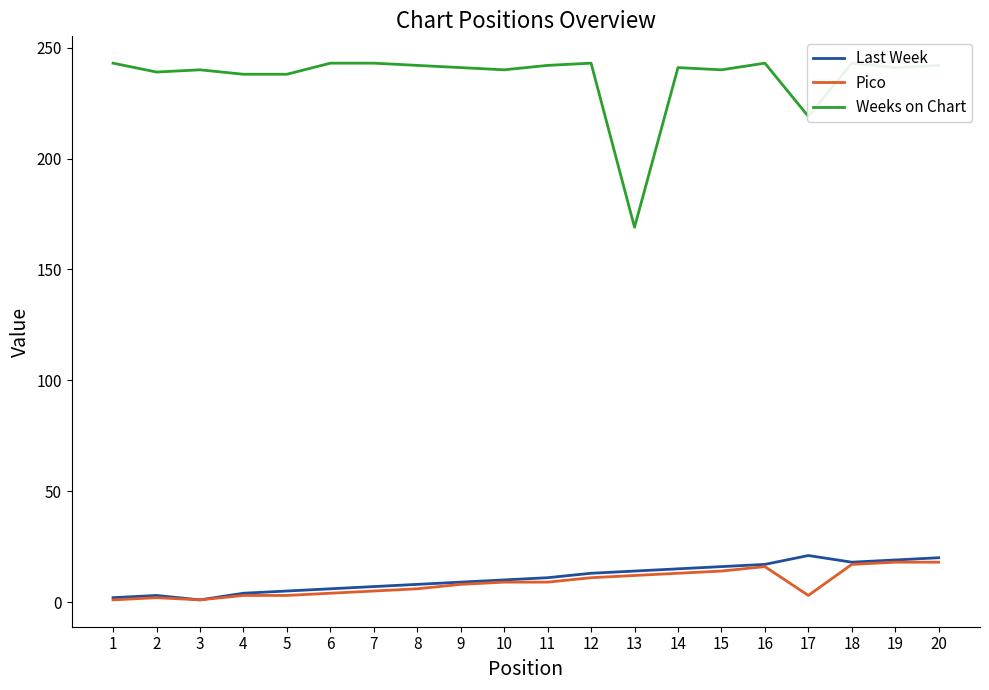

What are all the series names shown in the legend?

Last Week, Pico, Weeks on Chart